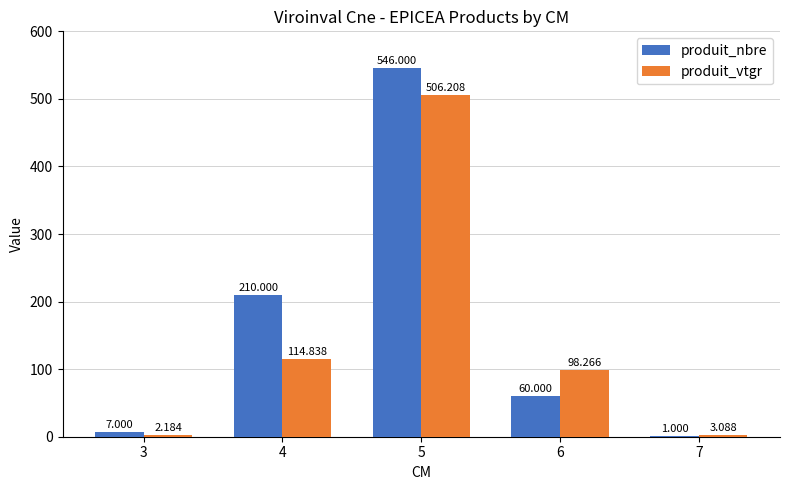

At which category is the sum across all series the highest?

5